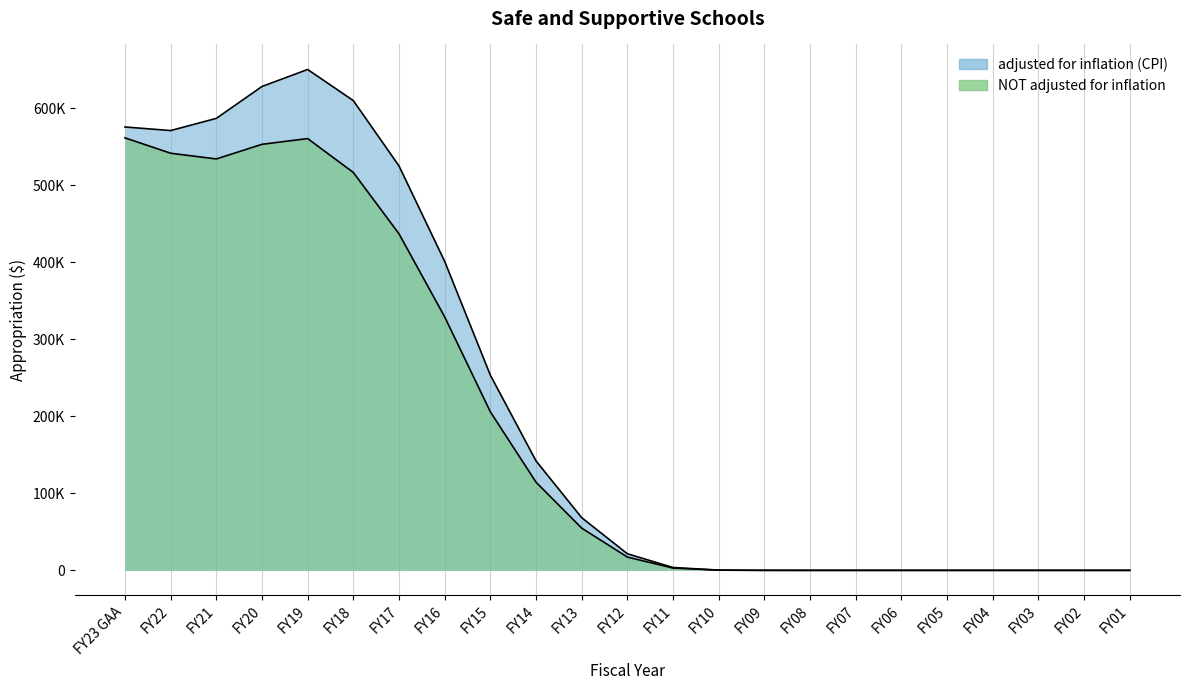

How many series are shown in this chart?

2